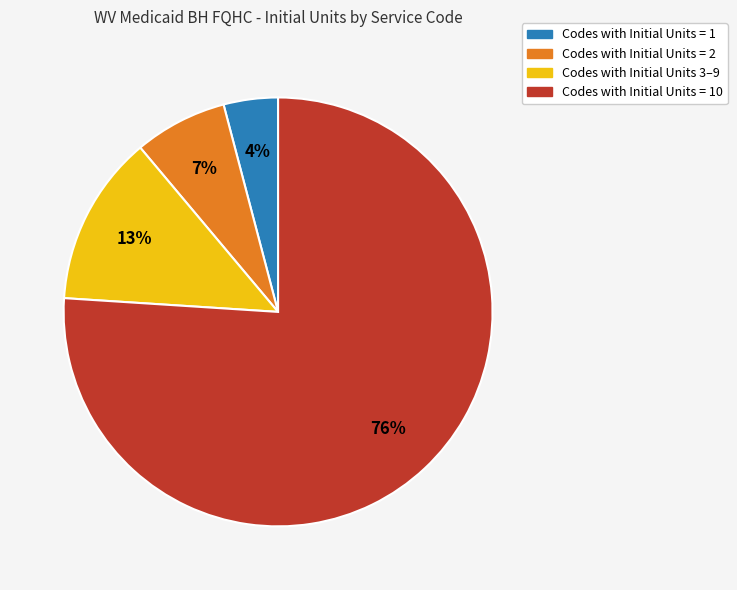

Is there a majority slice in this chart?

Yes